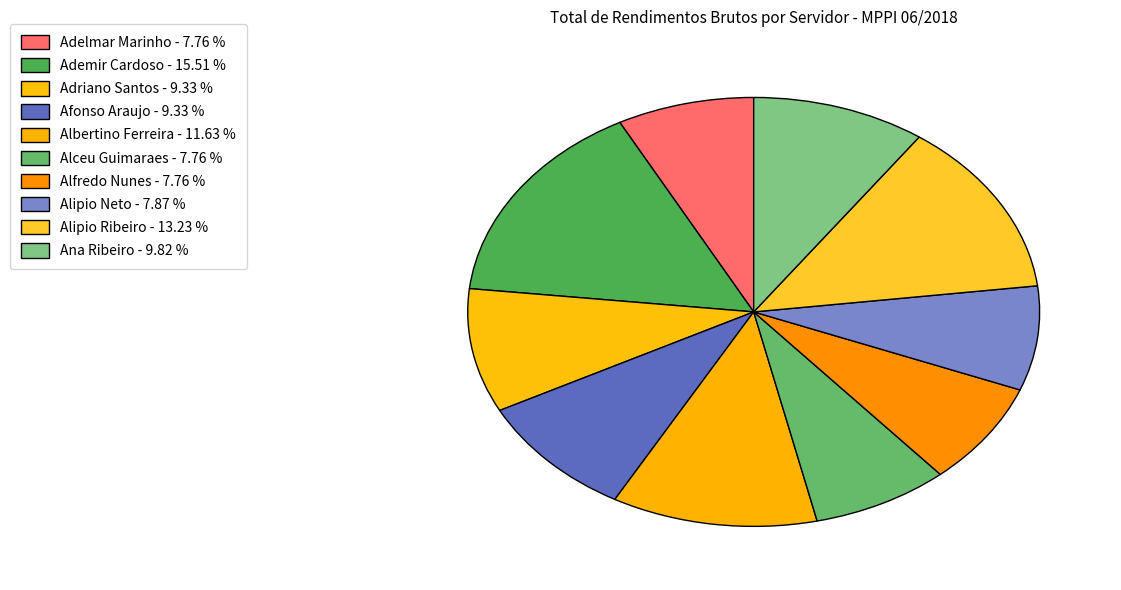

Rank the categories by value from lowest to highest.

ADELMAR MARQUES MARINHO, ALCEU LEITE GUIMARAES, ALFREDO ALBERTO LEAL NUNES, ALIPIO BRANDAO NETO, ADRIANO FONTENELE SANTOS, AFONSO AROLDO FEITOSA ARAUJO, ANA CECILIA ROSARIO RIBEIRO, ALBERTINO RODRIGUES FERREIRA, ALIPIO DE SANTANA RIBEIRO, ADEMIR DE CASTRO LIMA CARDOSO